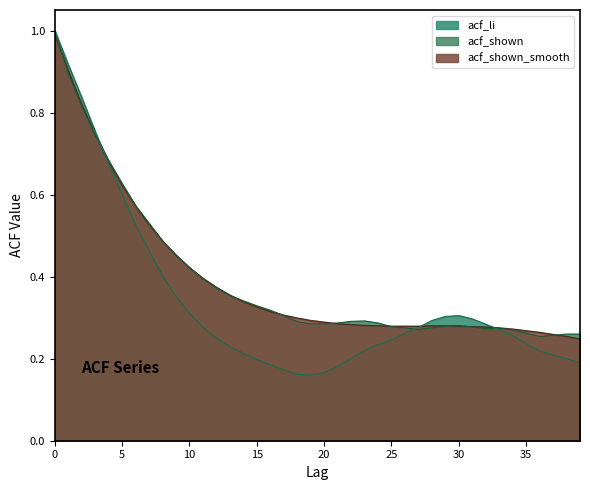

What is the greatest value displayed?

1.0